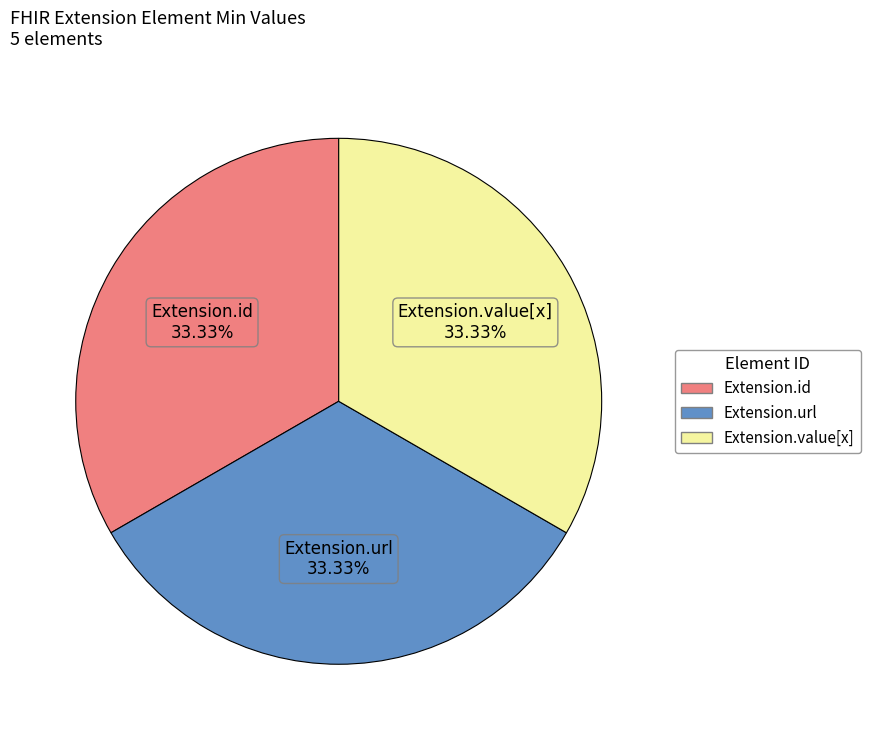

What percentage is the Extension.value[x] slice, to the nearest percent?

33%